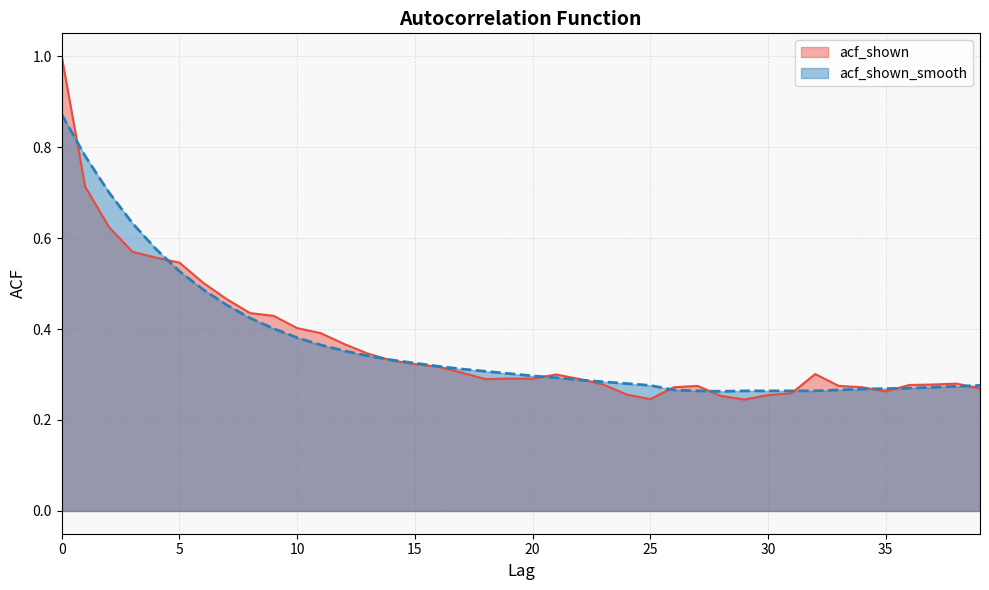

Between 1 and 5, which is larger?

1